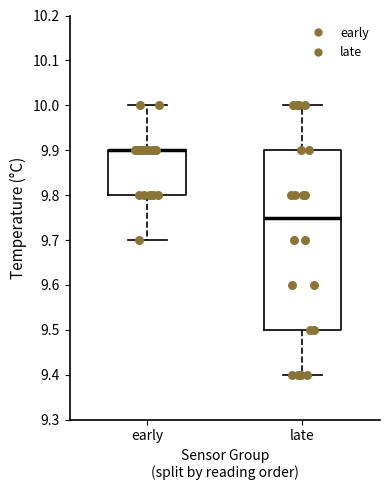

Reading left to right, read every box against the y-axis: the position of its median line, the range the box covers, and the ends of its whiskers. The values are not printed on the chart, so give them approximately, as read against the axis.

early: median 9.90 (drawn on the box's upper edge), box 9.80 to 9.90, whiskers 9.70 to 10.00
late: median 9.75, box 9.50 to 9.90, whiskers 9.40 to 10.00